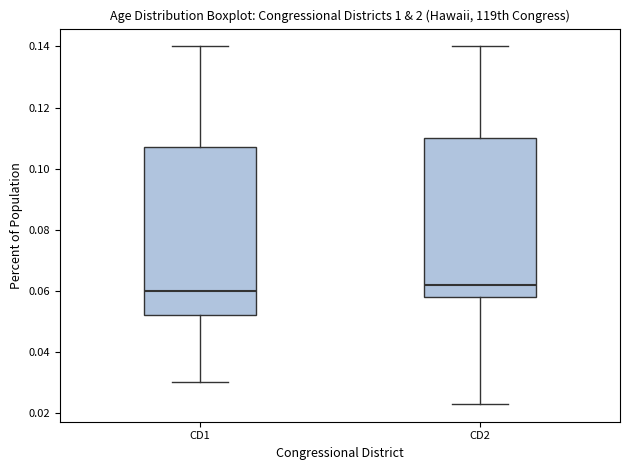

Where is the upper edge of the box for CD1 on the y-axis? The values are not printed on the chart, so give them approximately, as read against the axis.

0.108